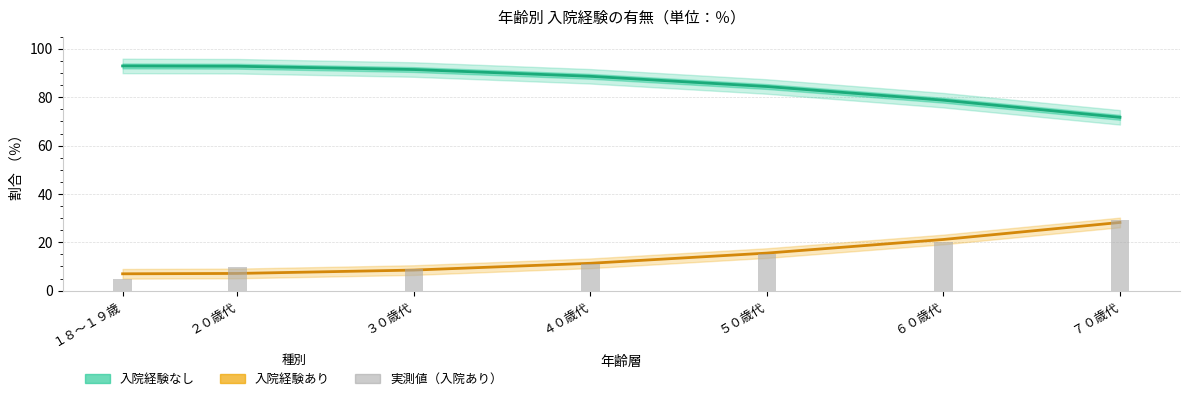

What is the difference between the 入院経験なし values at ５０歳代 and ２０歳代?

8.4